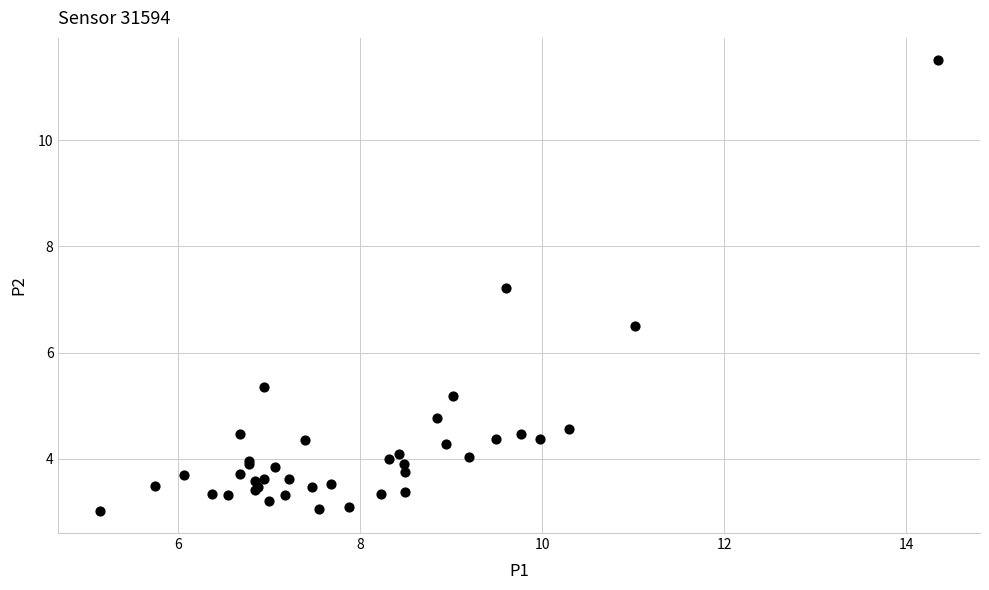

What Y value in the scatter plot is closest to 7?

7.2